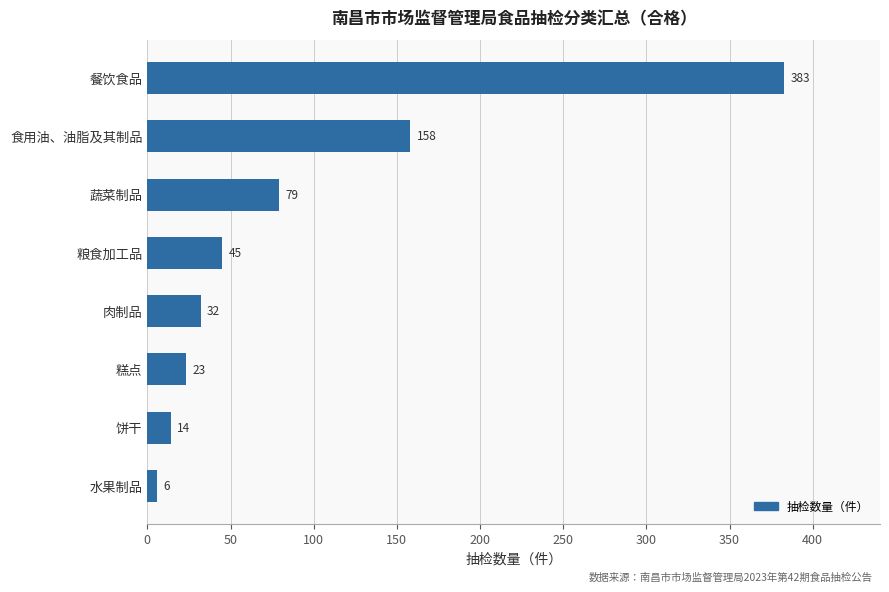

What is the minimum value shown in the chart?

6